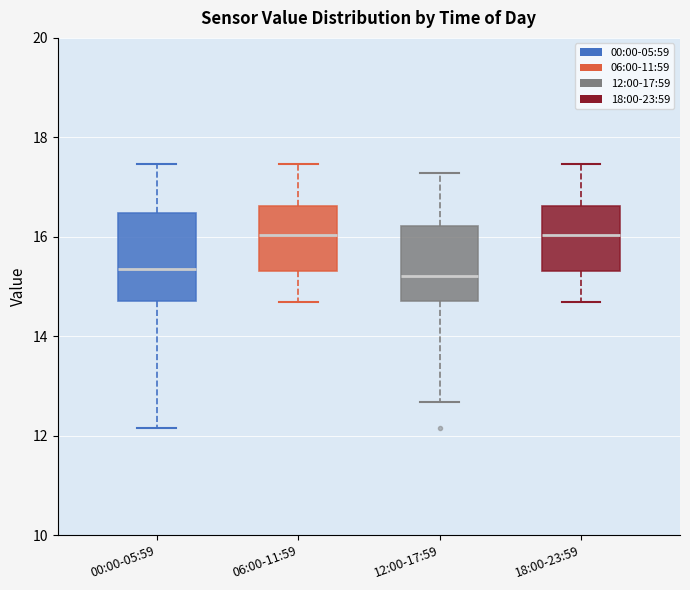

Reading left to right, transcribe this box plot: for each box, give where its median line is, the range the box spans, and where its two whiskers end, as read against the y-axis. The values are not printed on the chart, so give them approximately, as read against the axis.

00:00-05:59: median 15.4, box 14.8 to 16.4, whiskers 12.2 to 17.4
06:00-11:59: median 16.0, box 15.4 to 16.6, whiskers 14.6 to 17.4
12:00-17:59: median 15.2, box 14.8 to 16.2, whiskers 12.6 to 17.2
18:00-23:59: median 16.0, box 15.4 to 16.6, whiskers 14.6 to 17.4